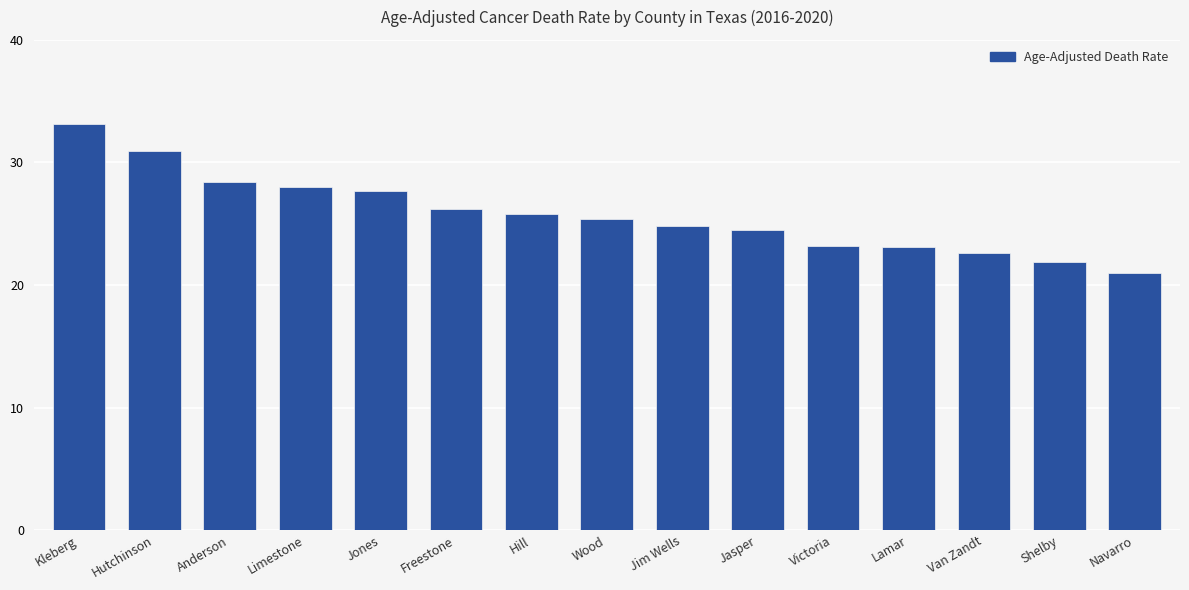

What is the value of the 8th bar from the left?

25.4